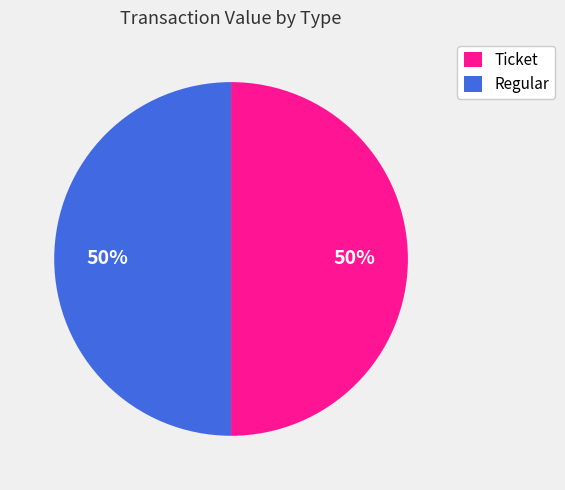

Is it true that Ticket is 61% of the pie?

False